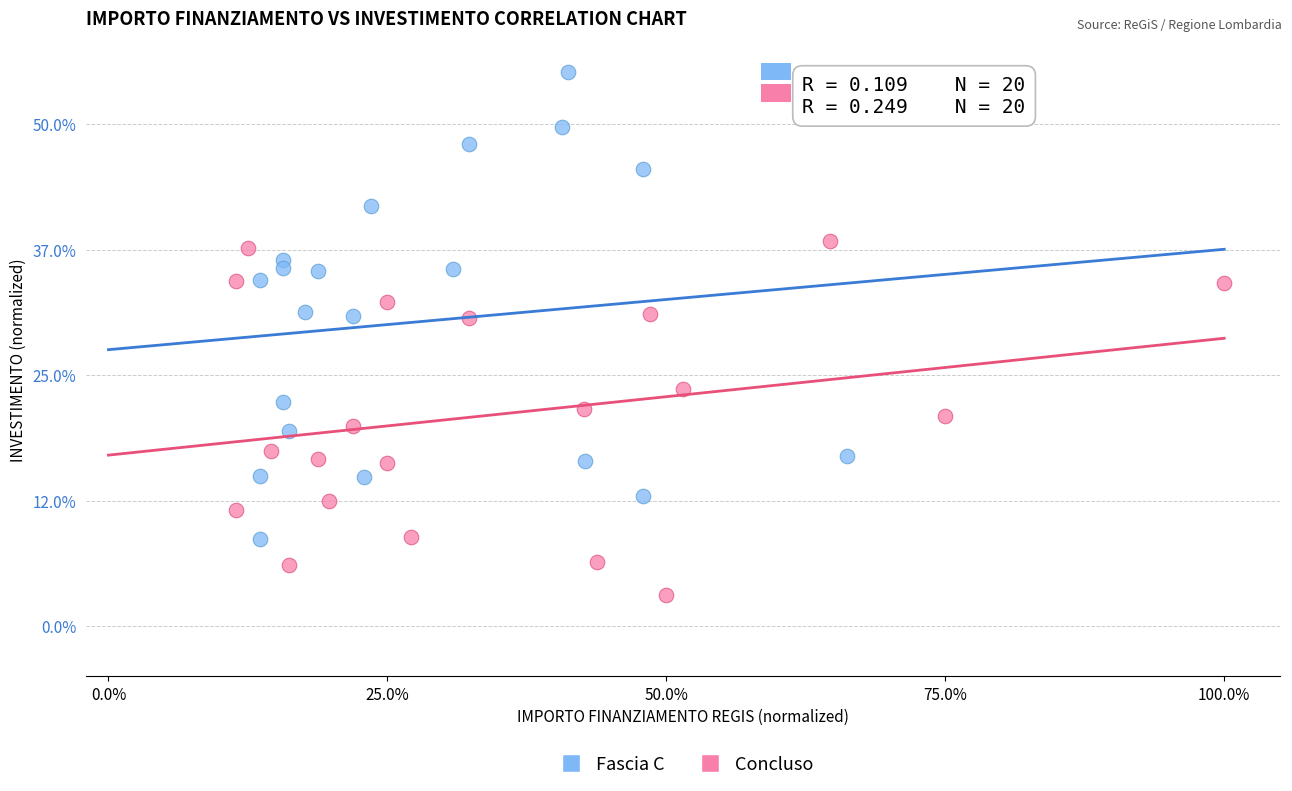

What are all the series names shown in the legend?

Fascia C, Concluso